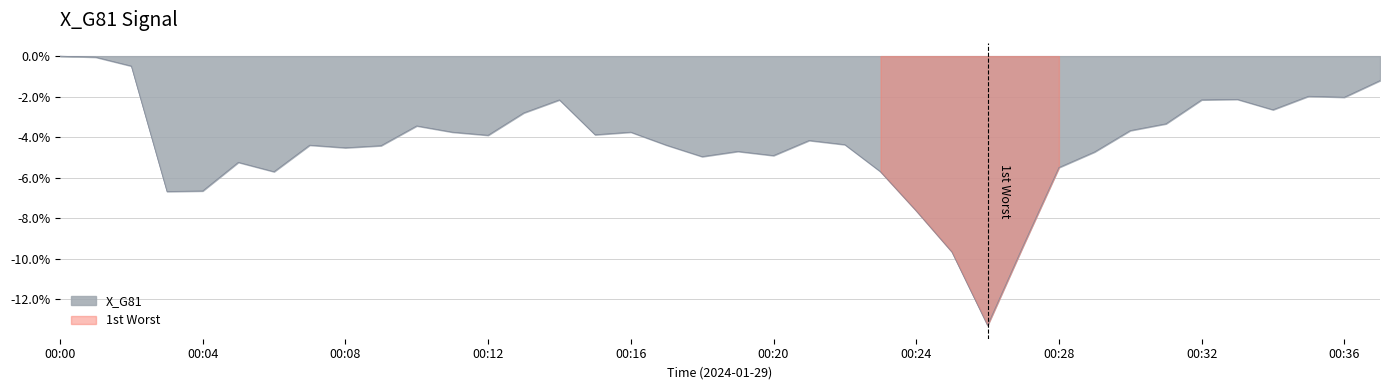

Which label corresponds to the smallest value in the chart?

00:26